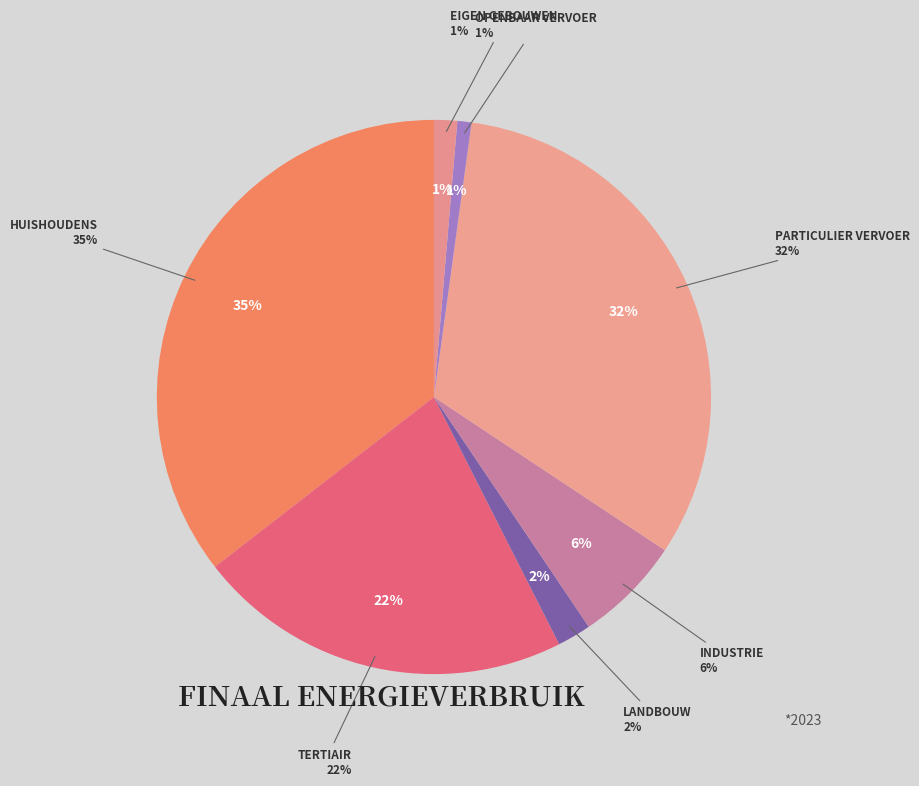

Does eigen gebouwen account for over 50% of the chart?

No